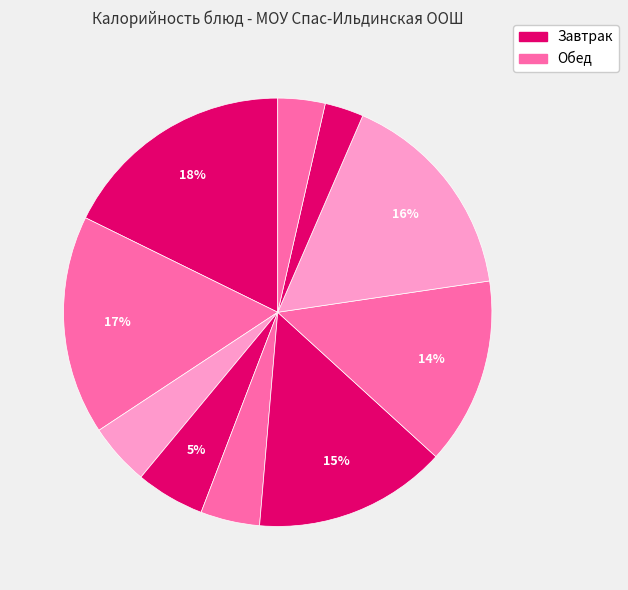

Count the number of slices in the pie.

10